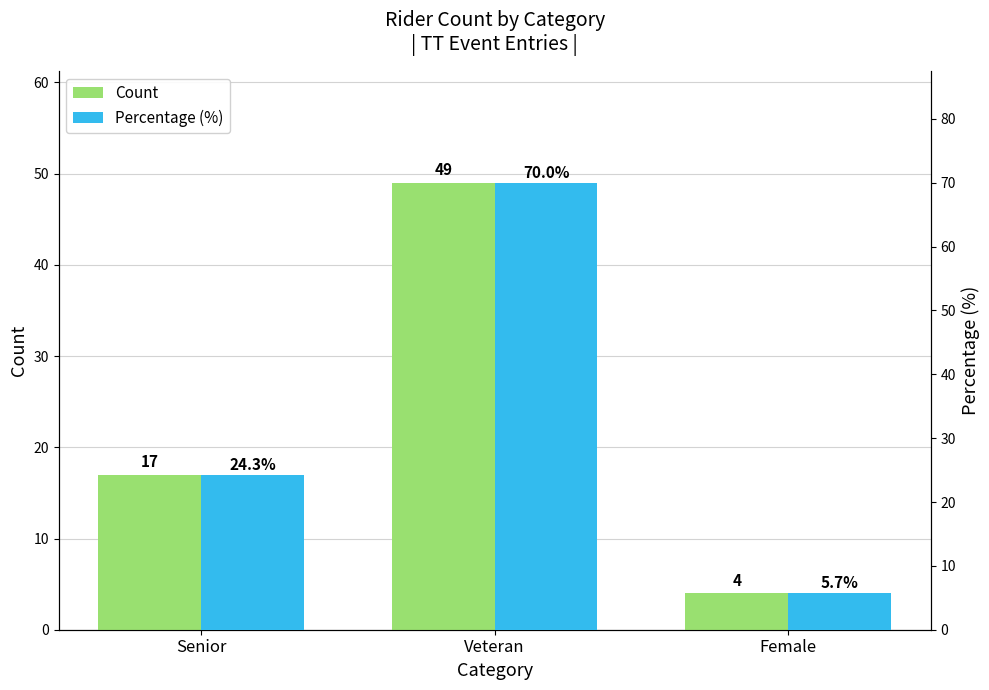

List the series in order of their peak value, highest first.

Percentage (%), Count